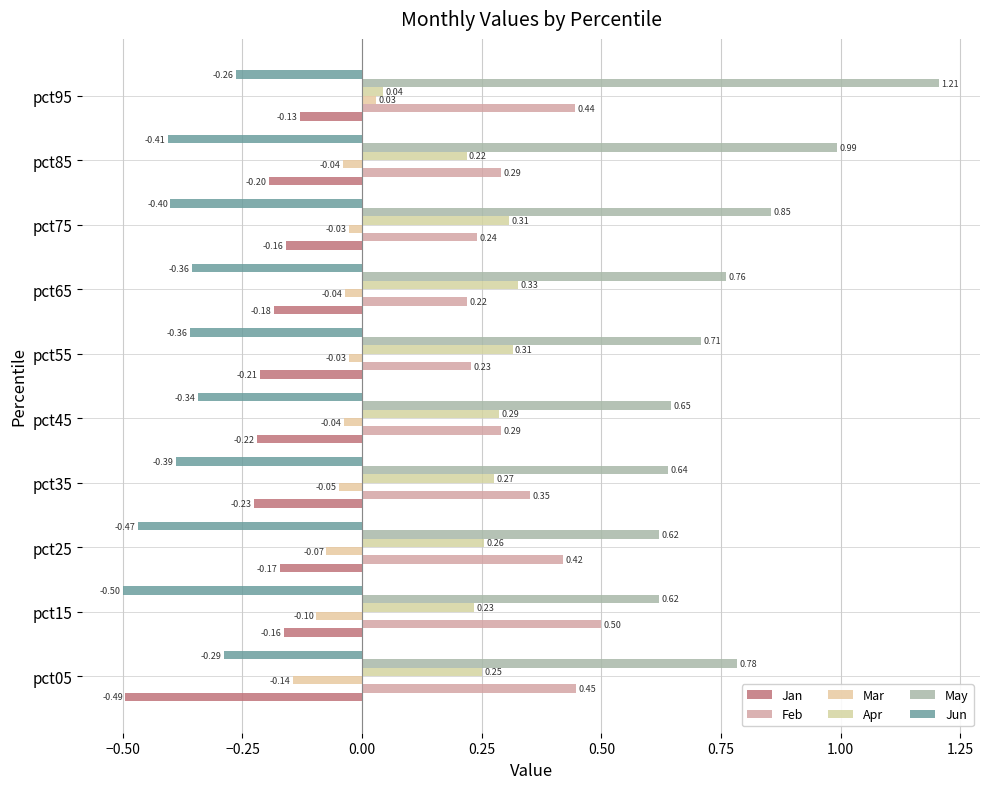

How many categories are shown in the chart?

10